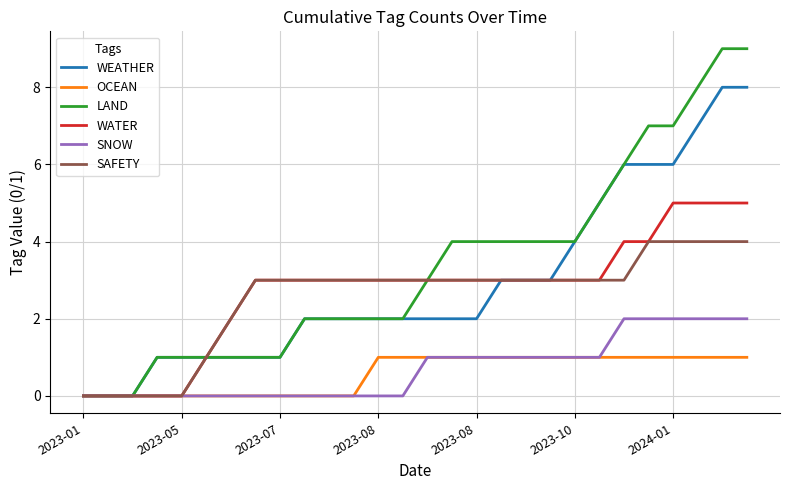

Which series has the widest spread of values?

LAND